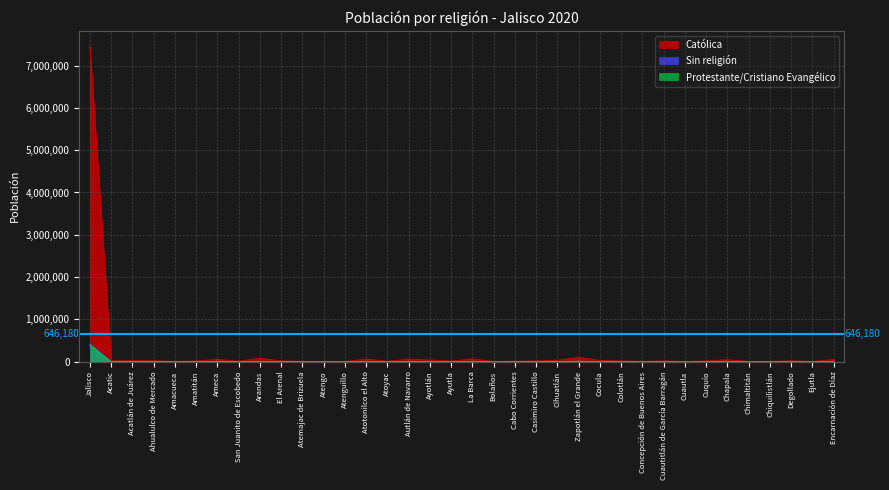

At how many categories does at least one series exceed 189832?

1